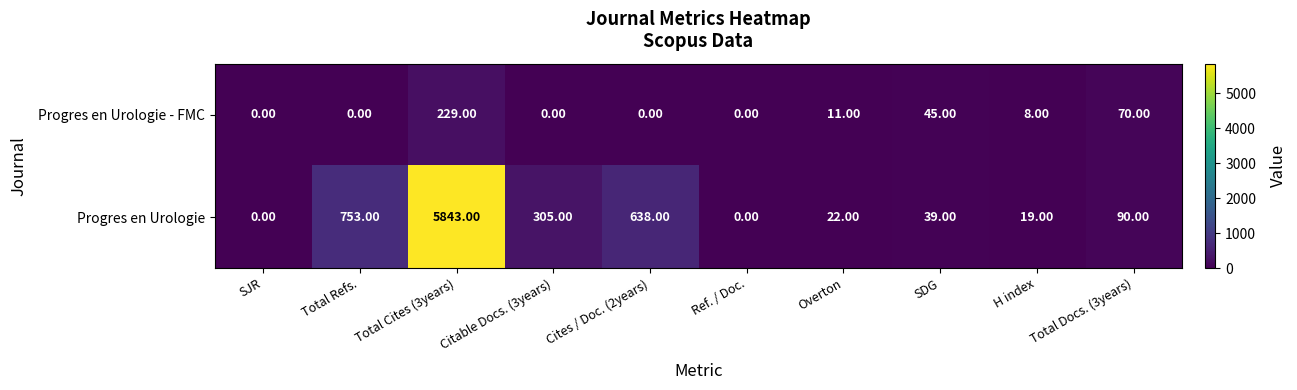

Count the number of categories in the chart.

10